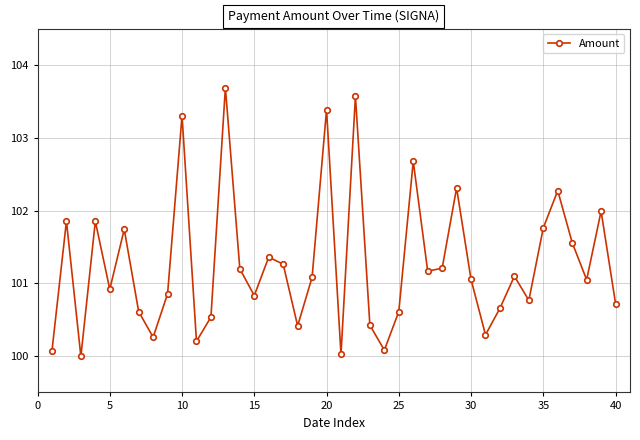

What is the difference between the second highest and second lowest values?

3.6